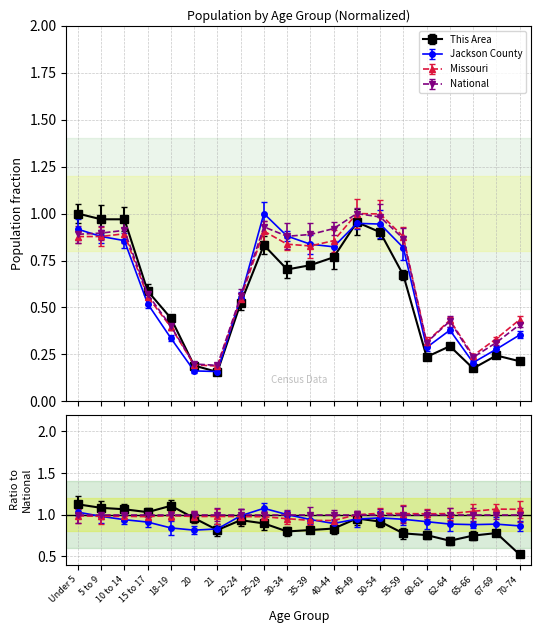

What is the label of the 4th point from the right?

62-64